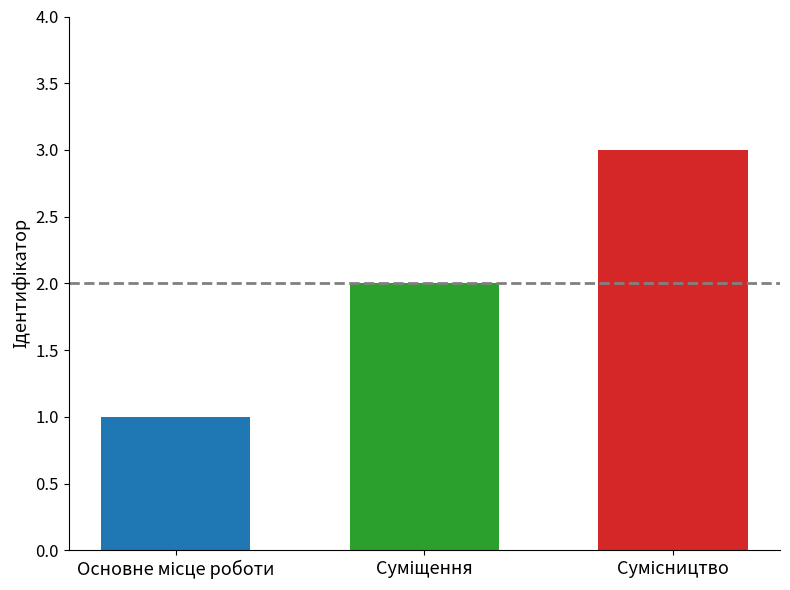

What is the maximum value shown in the chart?

3